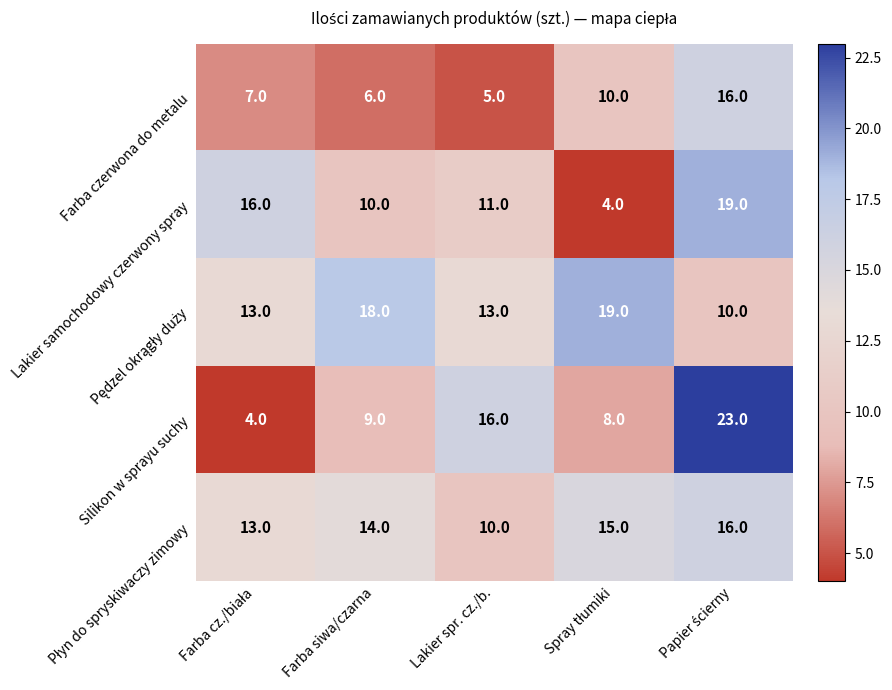

What is the difference between the maximum and second lowest values in the Lakier samochodowy czerwony spray series?

9